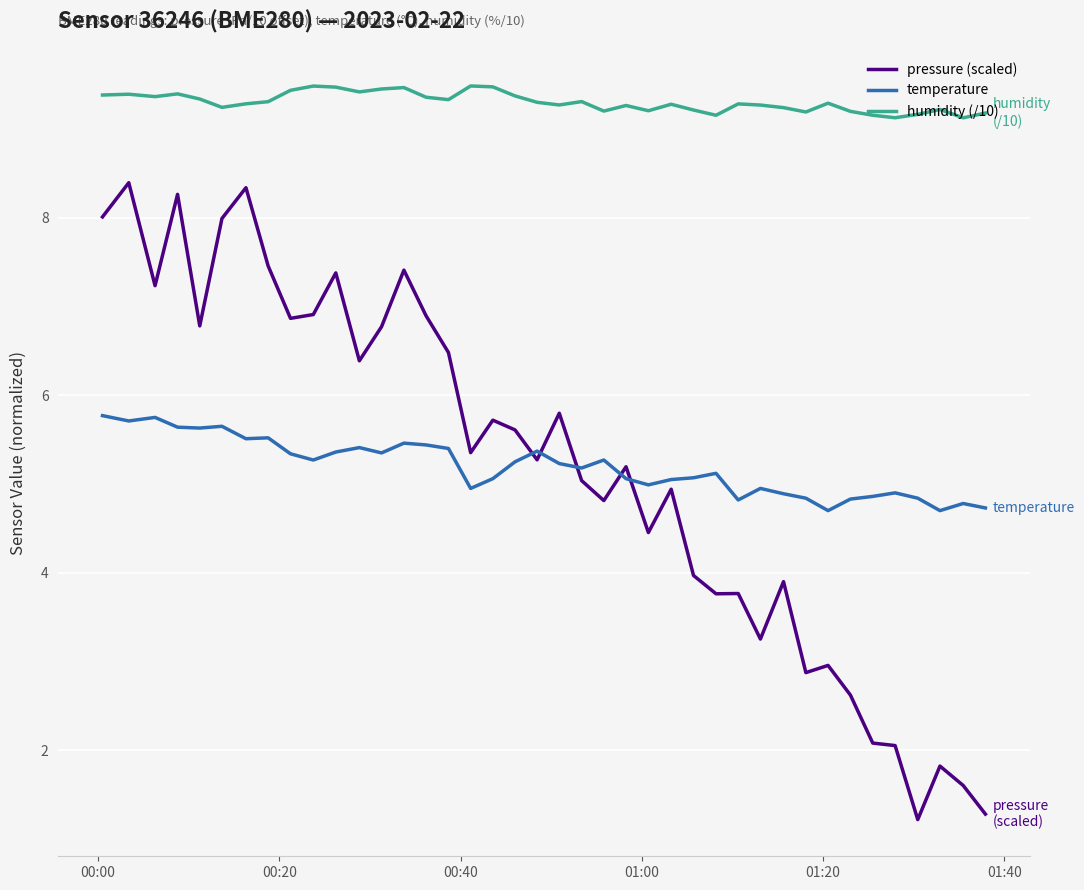

List the series in order of their peak value, lowest first.

temperature, pressure (scaled), humidity (/10)